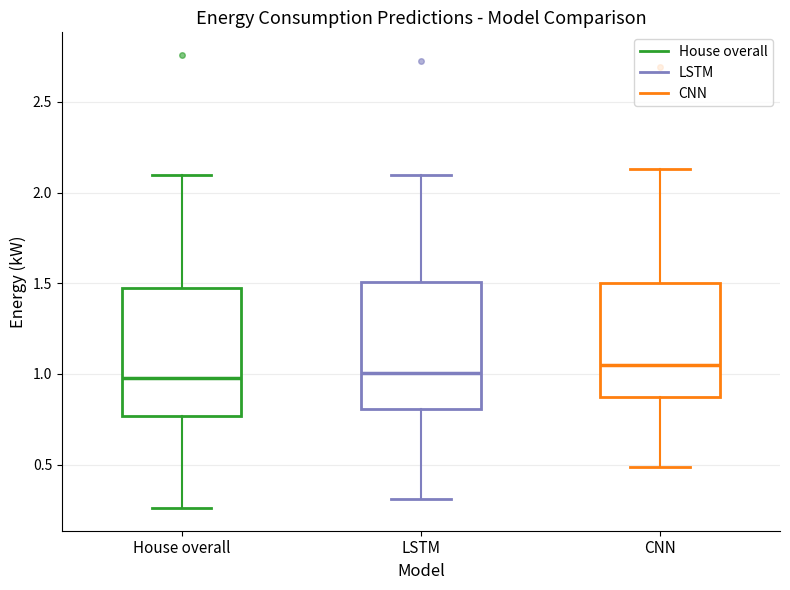

Where is the lower edge of the box for House overall on the y-axis? The values are not printed on the chart, so give them approximately, as read against the axis.

0.75